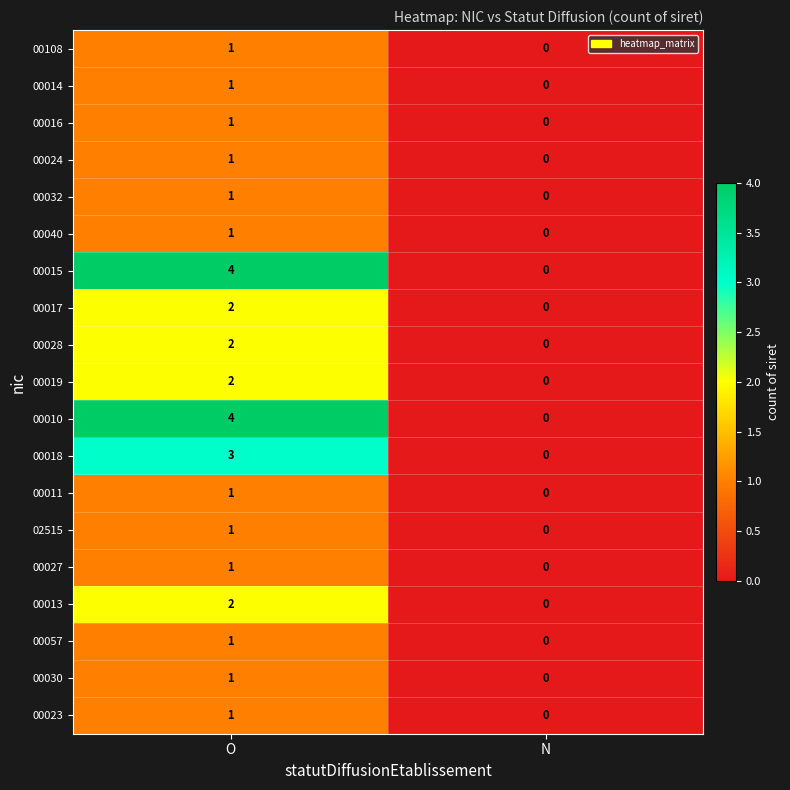

Rank the categories by 00014 value from lowest to highest.

N, O